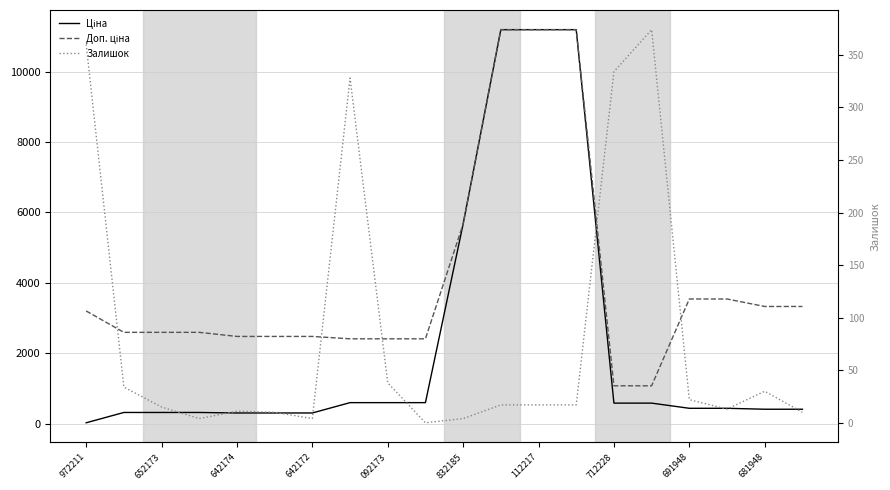

Count the number of data series in this chart.

3